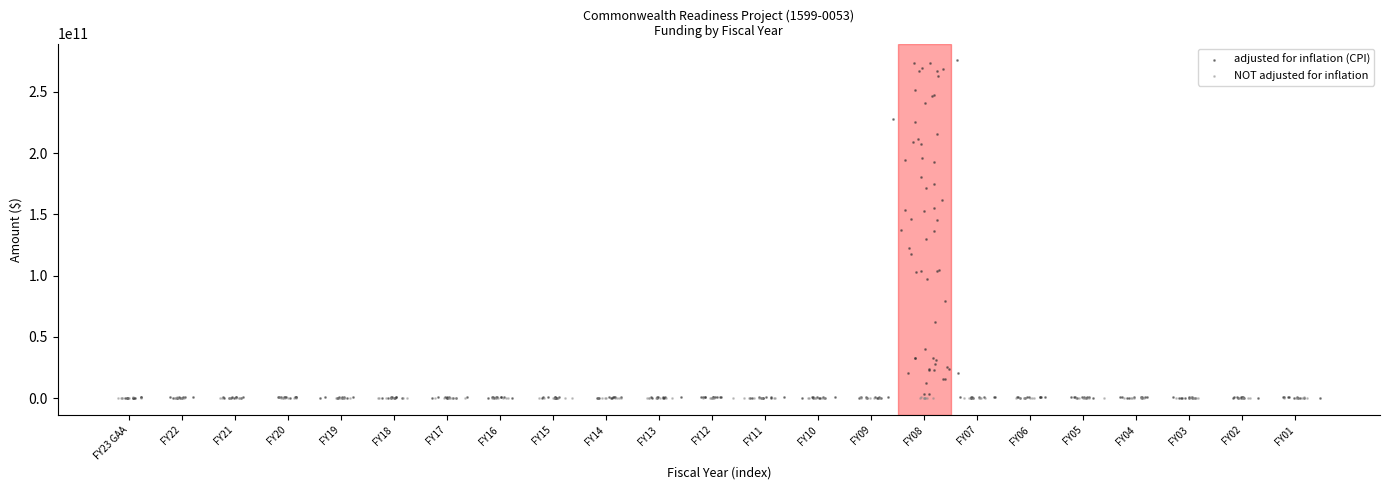

Which series has the largest Y range (max minus min)?

adjusted for inflation (CPI)